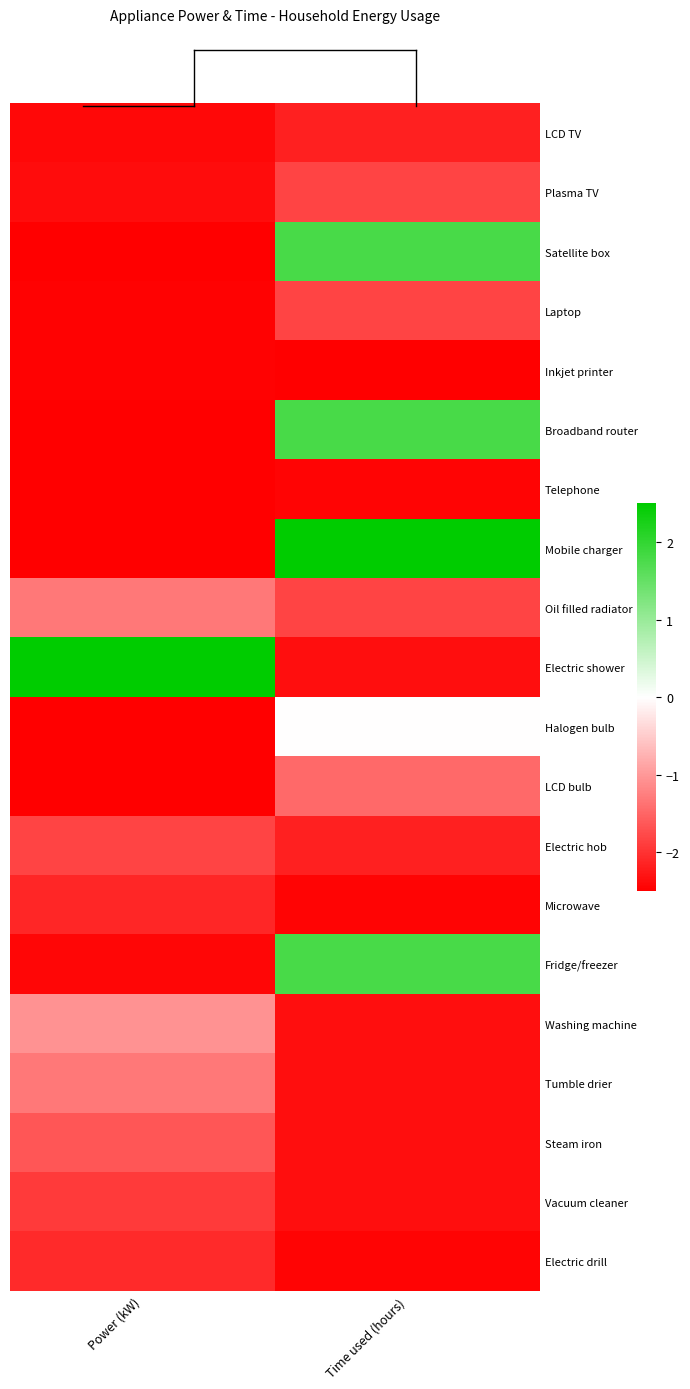

How many data points does each series have?

2